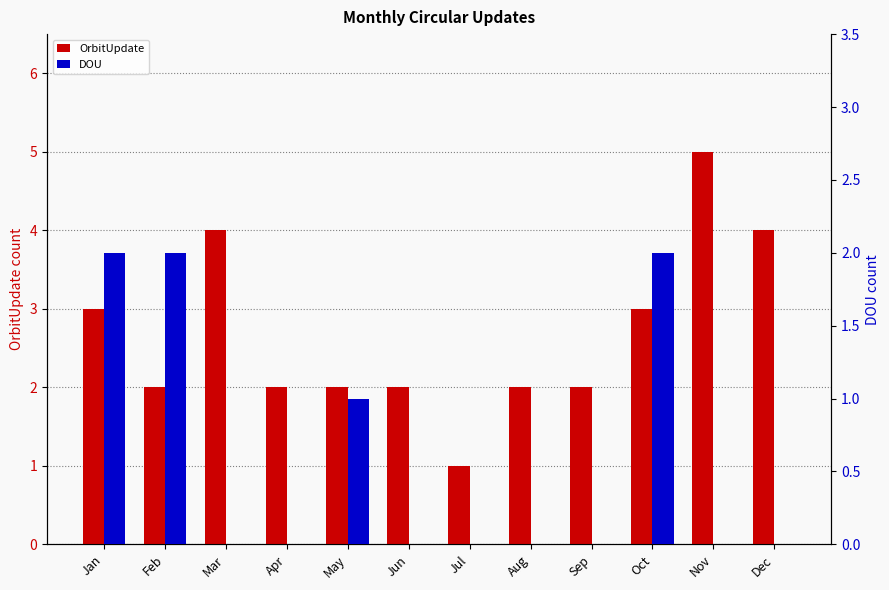

Which label corresponds to the largest value in the chart?

Nov